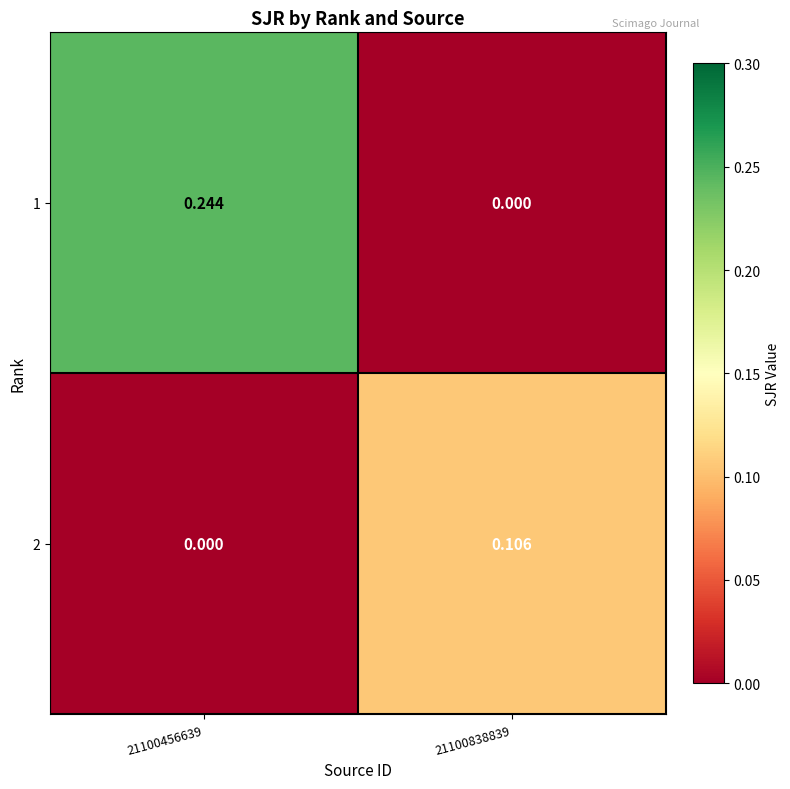

Is the value of 2 at 21100838839 greater than the value of 1 at 21100838839?

Yes